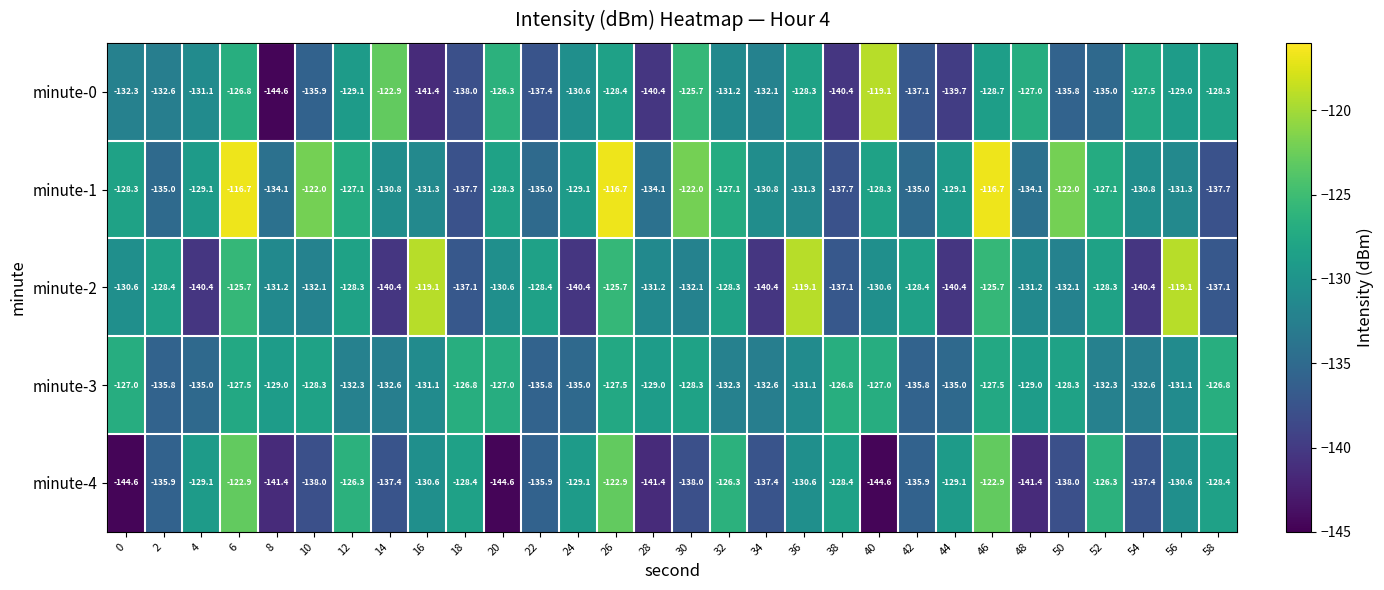

Which series changed the most between 4 and 46?

minute-2